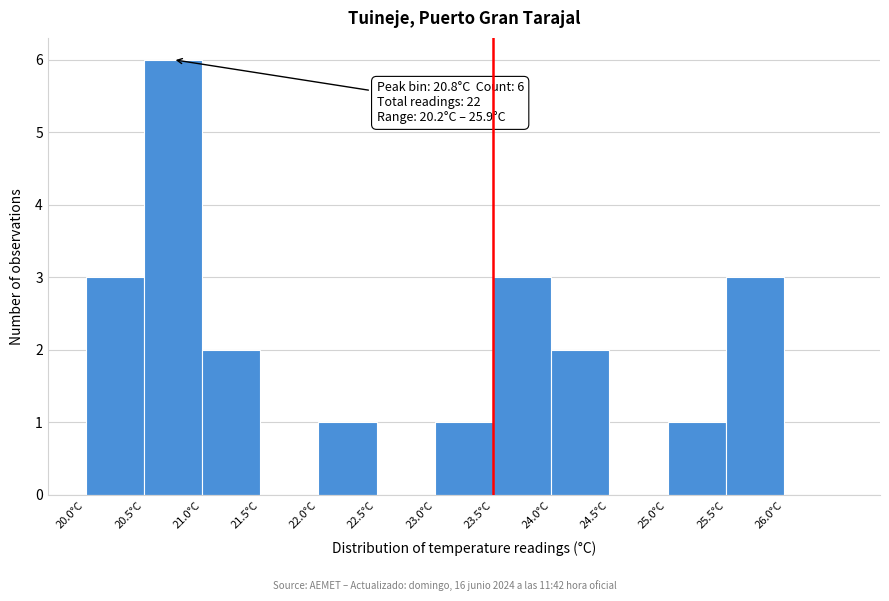

Over which range of the x-axis is the bar tallest?

20.5 to 21.0